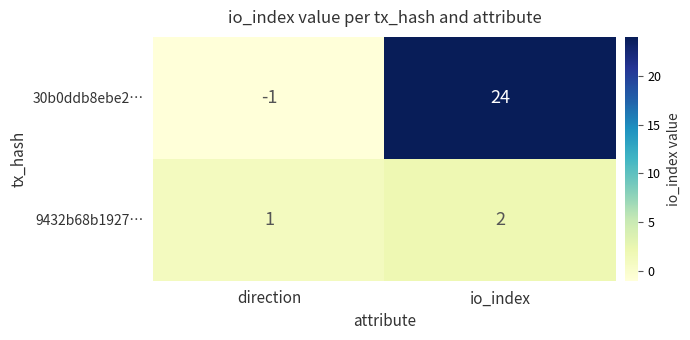

The 30b0ddb8ebe2… series shows -1 at direction. True or false?

True